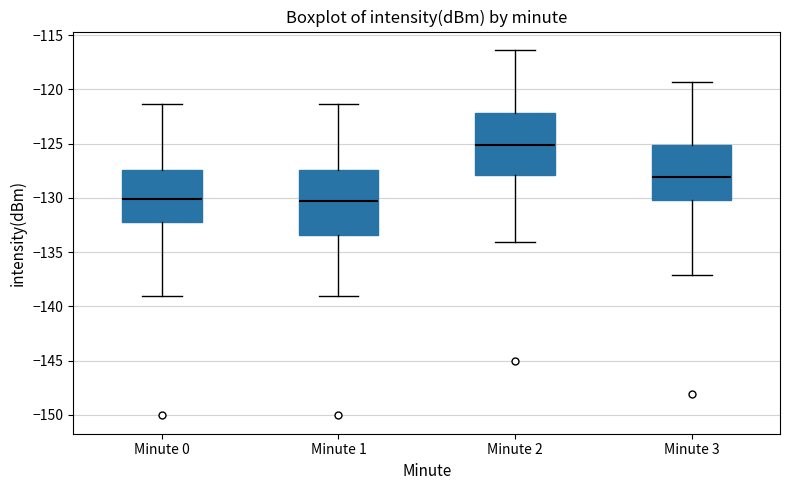

Reading left to right, read every box against the y-axis: the position of its median line, the range the box covers, and the ends of its whiskers. The values are not printed on the chart, so give them approximately, as read against the axis.

Minute 0: median -130.0, box -132.0 to -127.5, whiskers -139.0 to -121.5
Minute 1: median -130.5, box -133.5 to -127.5, whiskers -139.0 to -121.5
Minute 2: median -125.0, box -128.0 to -122.0, whiskers -134.0 to -116.5
Minute 3: median -128.0, box -130.0 to -125.0, whiskers -137.0 to -119.5